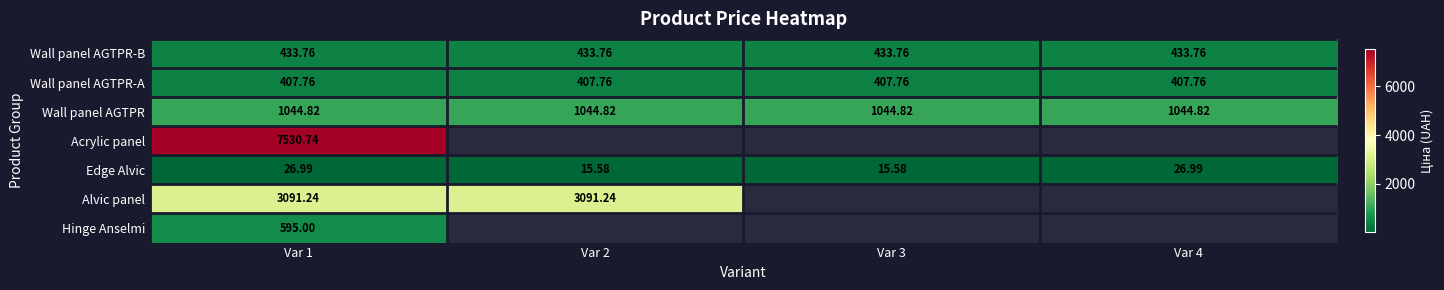

Which series changed the most between Var 1 and Var 2?

Edge Alvic